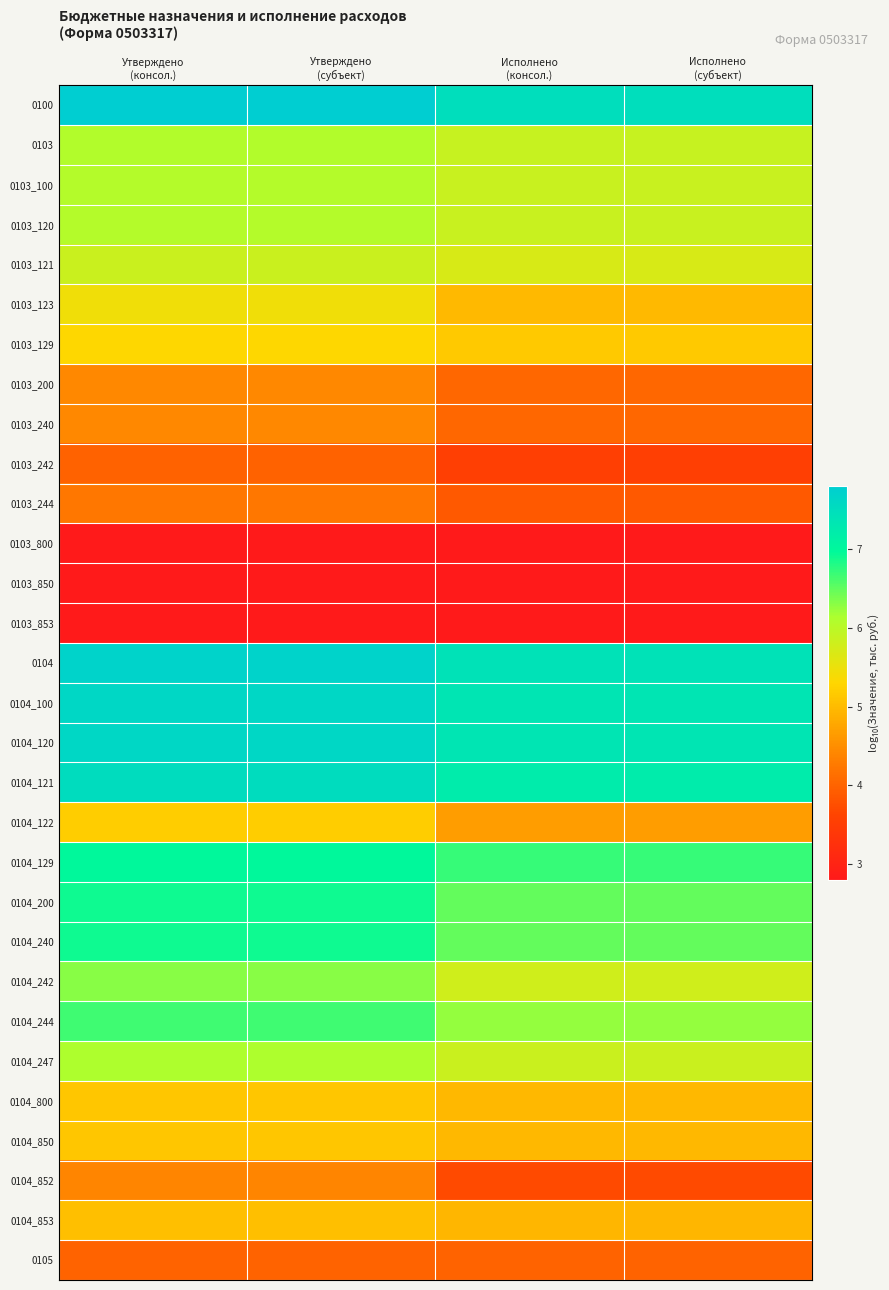

At how many categories does at least one series exceed 4?

4